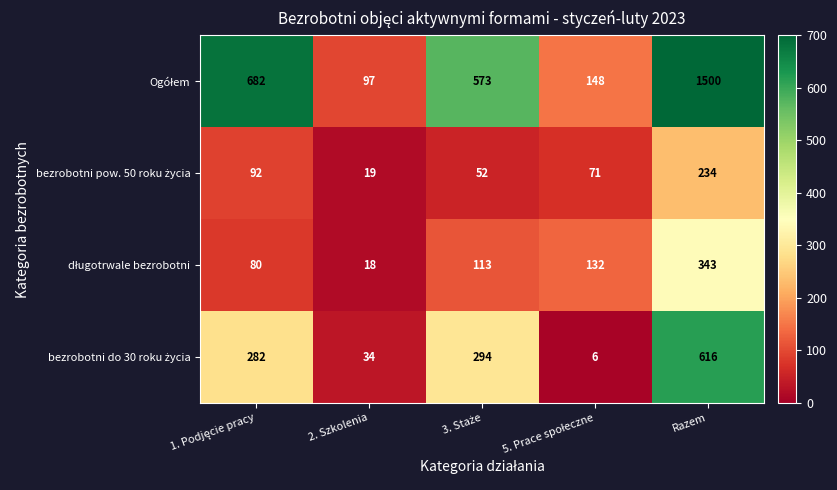

Which label corresponds to the largest value in the chart?

Razem